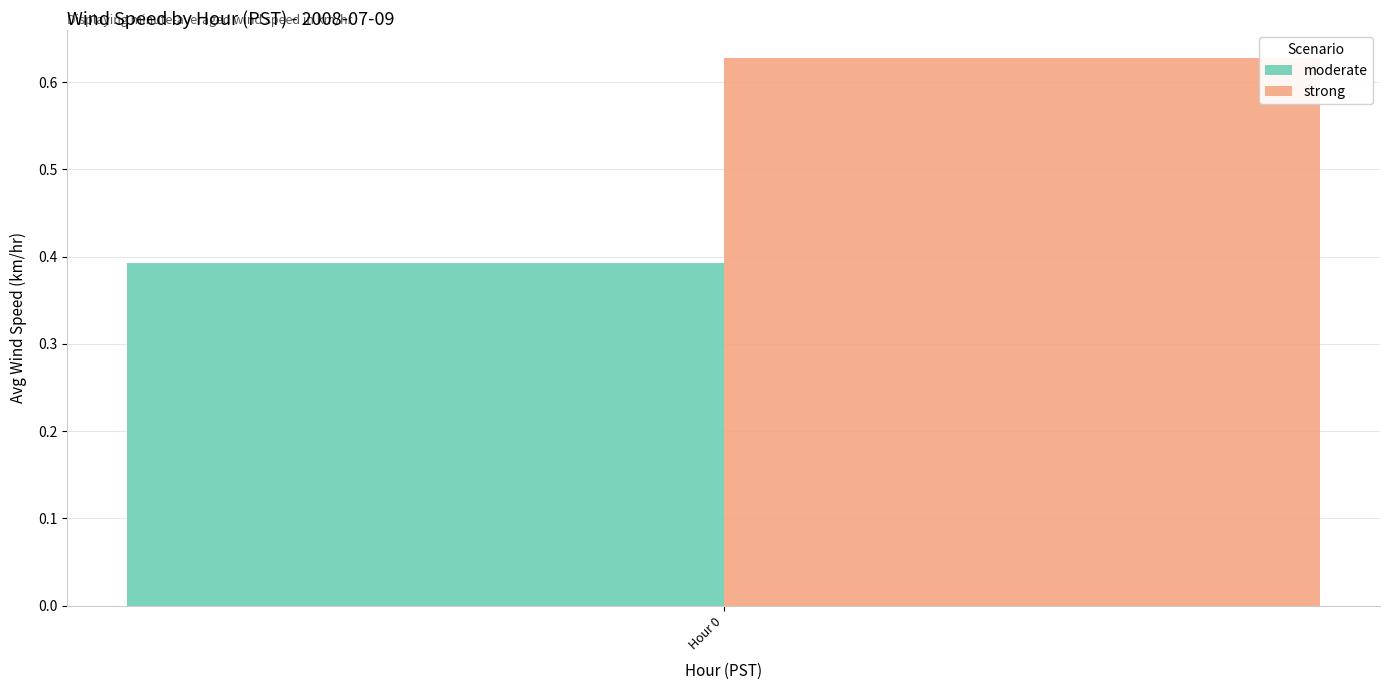

Rank the categories by strong value from lowest to highest.

Hour 0